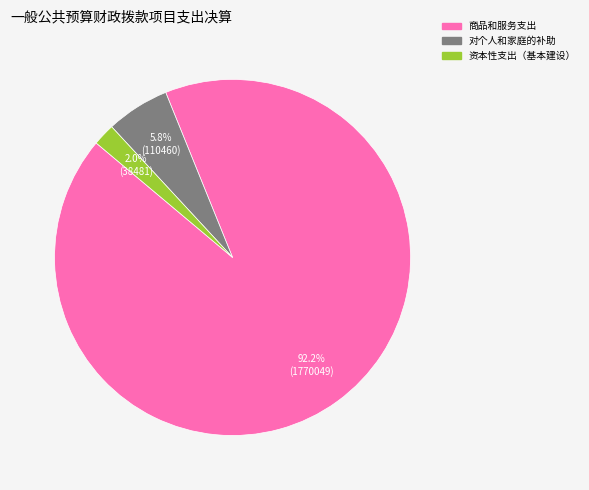

How many slices are in this pie chart?

3